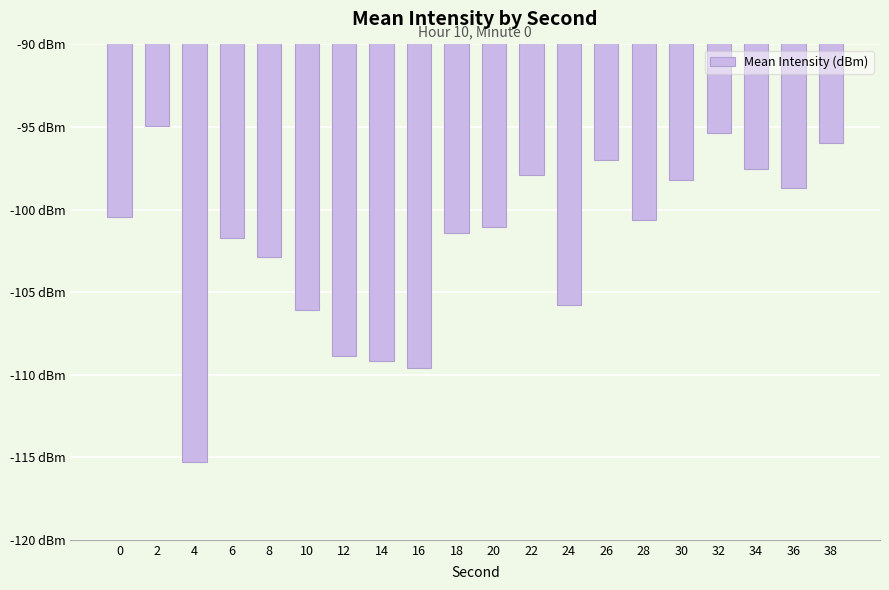

Reading left to right, list all the values displayed in this chart.

0=-100.4	2=-94.9	4=-115.3	6=-101.7	8=-102.8	10=-106.1	12=-108.8	14=-109.2	16=-109.6	18=-101.4	20=-101.0	22=-97.9	24=-105.8	26=-97.0	28=-100.6	30=-98.2	32=-95.4	34=-97.6	36=-98.7	38=-96.0